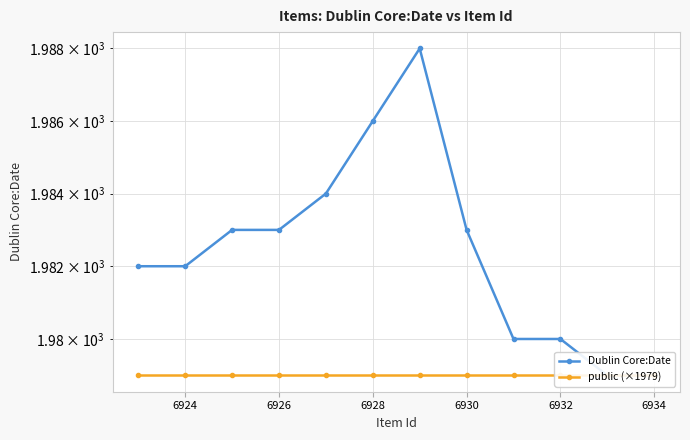

What is the total value across all series at 6934?

3967